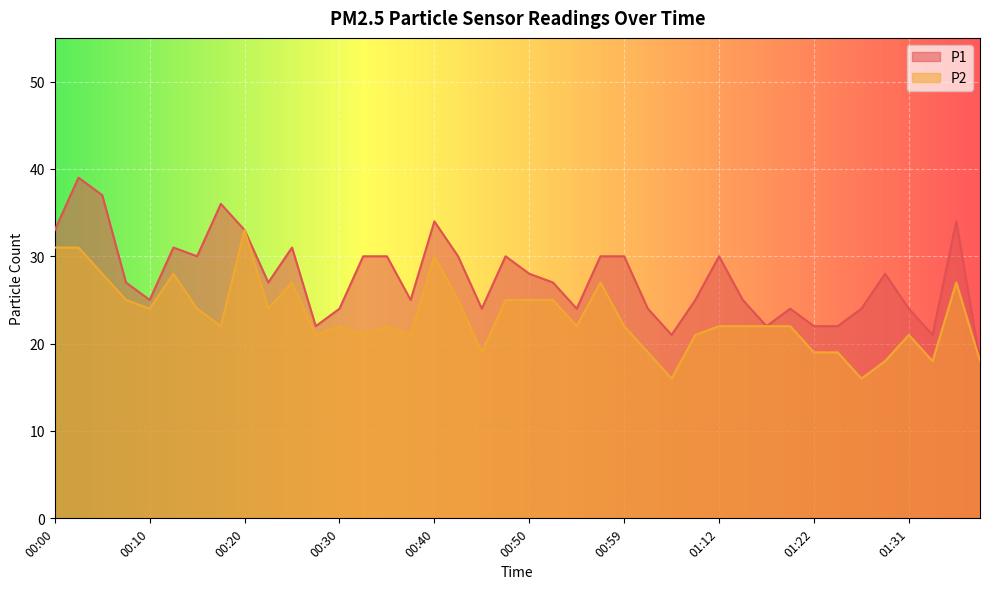

How many data points in P1 are above 27?

19